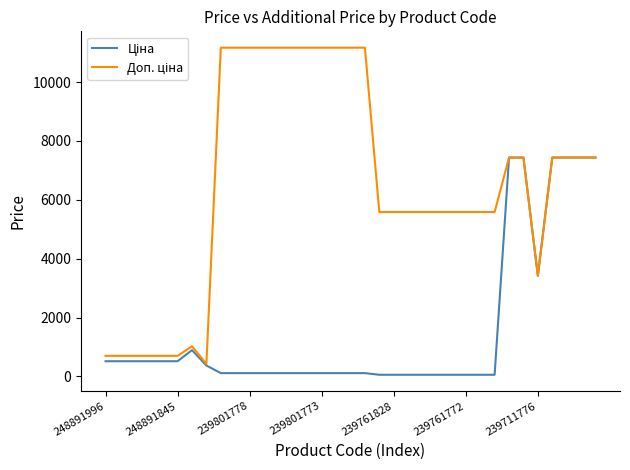

What is the maximum value shown in the chart?

11169.0